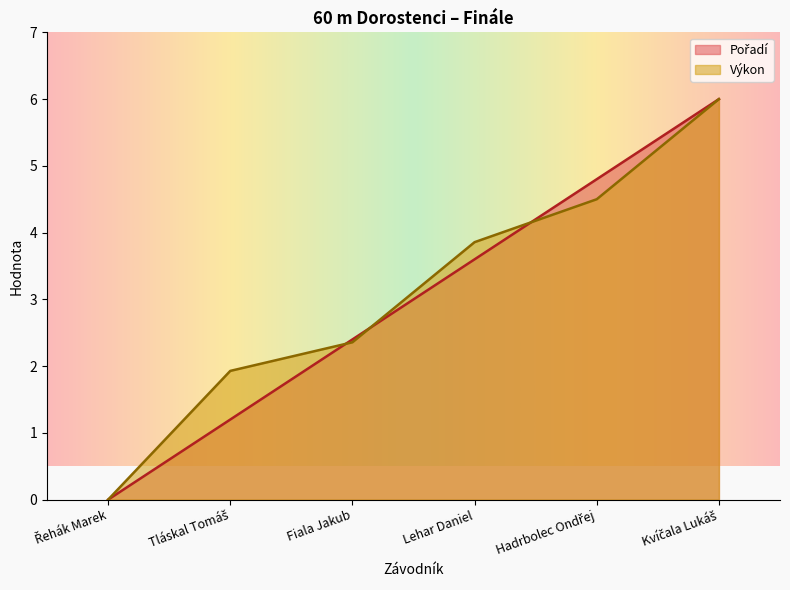

What is the label of the 1st point from the left?

Řehák Marek